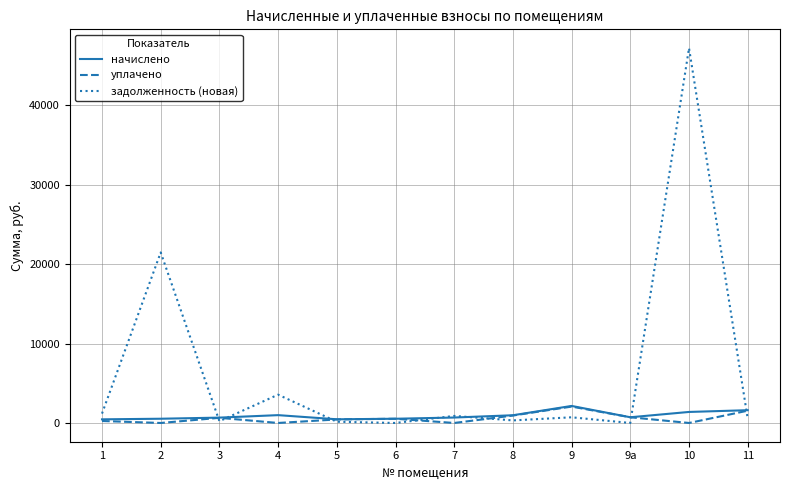

Which series has the largest range (max minus min)?

задолженность (новая)